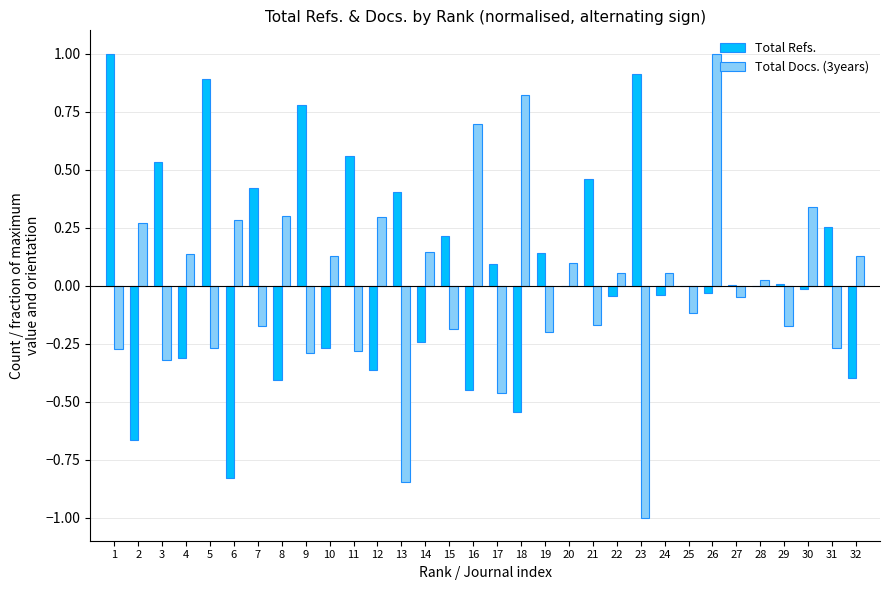

What is the sum of the Total Refs. values at 19 and 11?

0.7